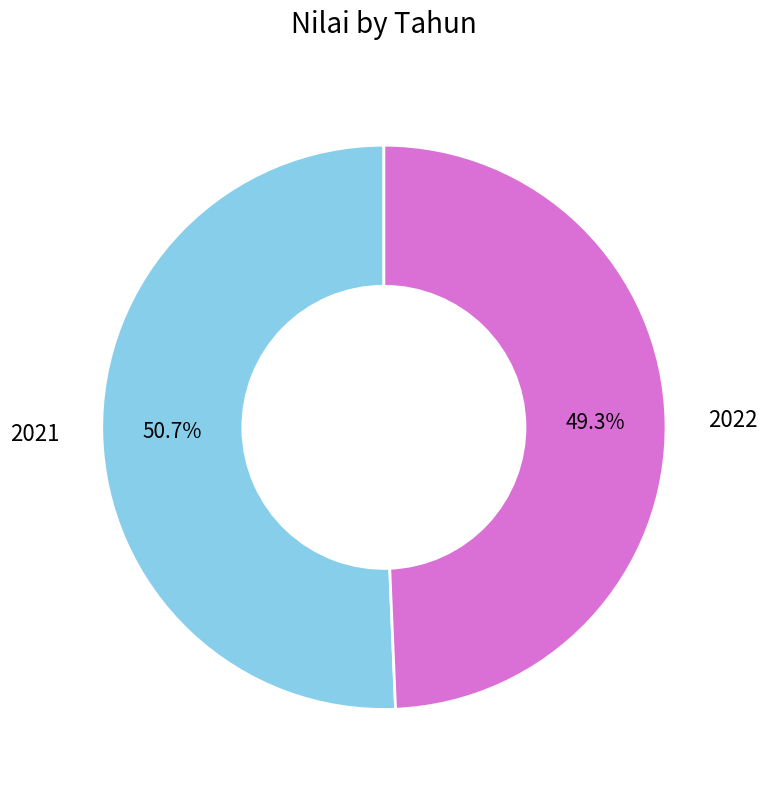

What is the ratio of the value at 2022 to the value at 2021?

1.0